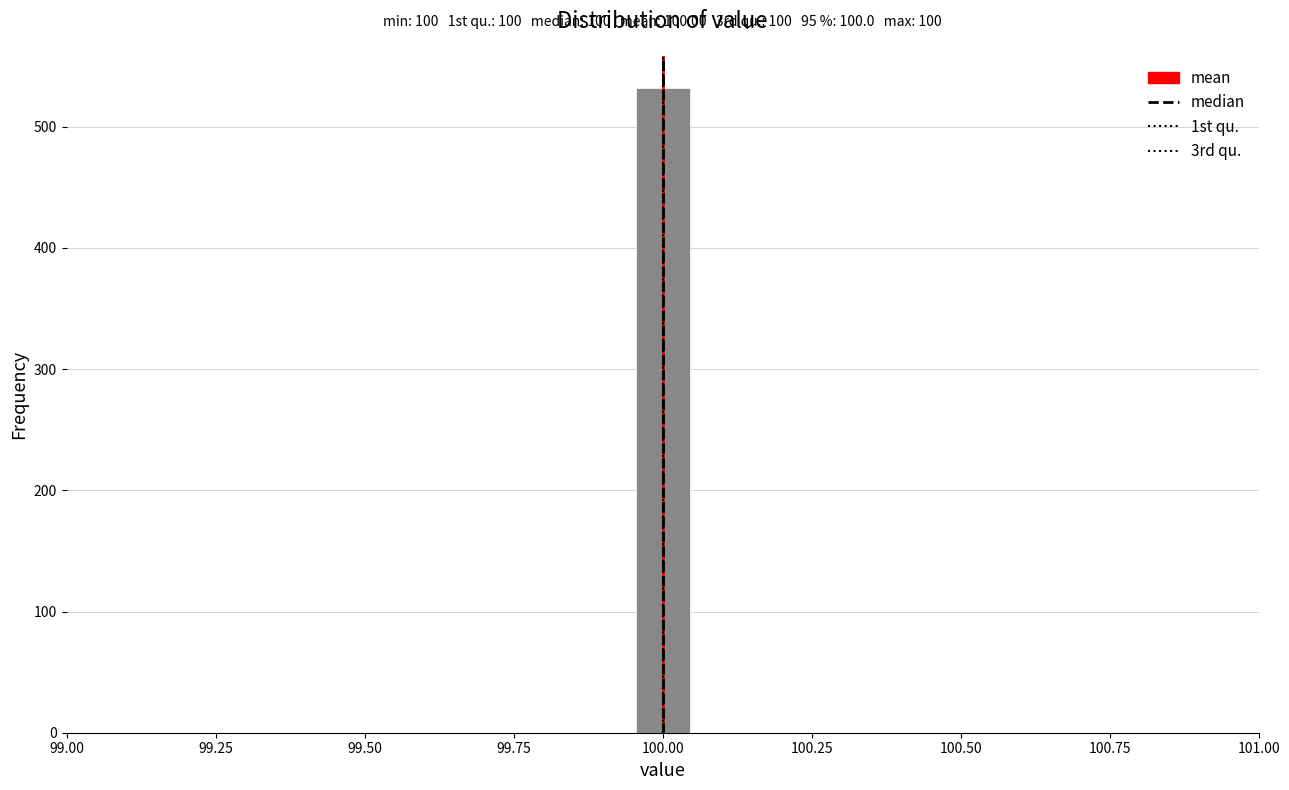

Around what value on the x-axis is the tallest bar? Give the approximate position of its centre, as read against the axis.

100.00